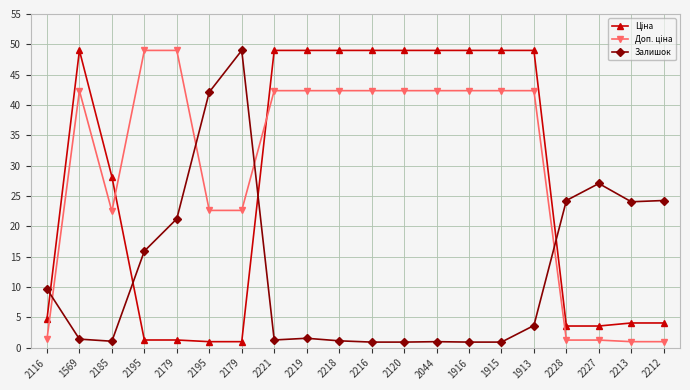

What is the label of the 20th point from the left?

2212